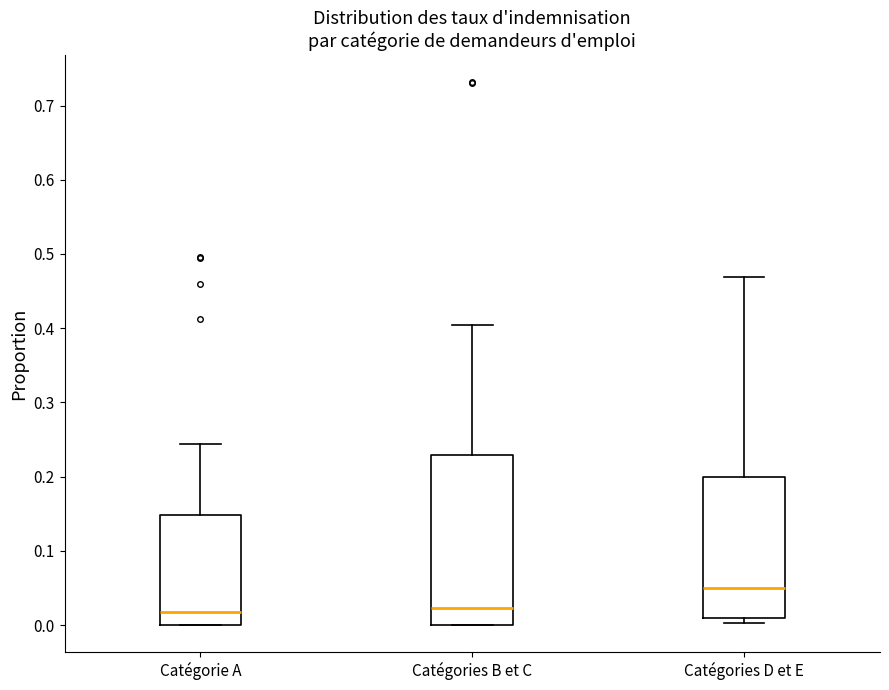

Reading left to right, transcribe this box plot: for each box, give where its median line is, the range the box spans, and where its two whiskers end, as read against the y-axis. The values are not printed on the chart, so give them approximately, as read against the axis.

Catégorie A: median 0.02, box 0.00 to 0.15, whiskers 0.00 to 0.24
Catégories B et C: median 0.02, box 0.00 to 0.23, whiskers 0.00 to 0.40
Catégories D et E: median 0.05, box 0.01 to 0.20, whiskers 0.00 to 0.47